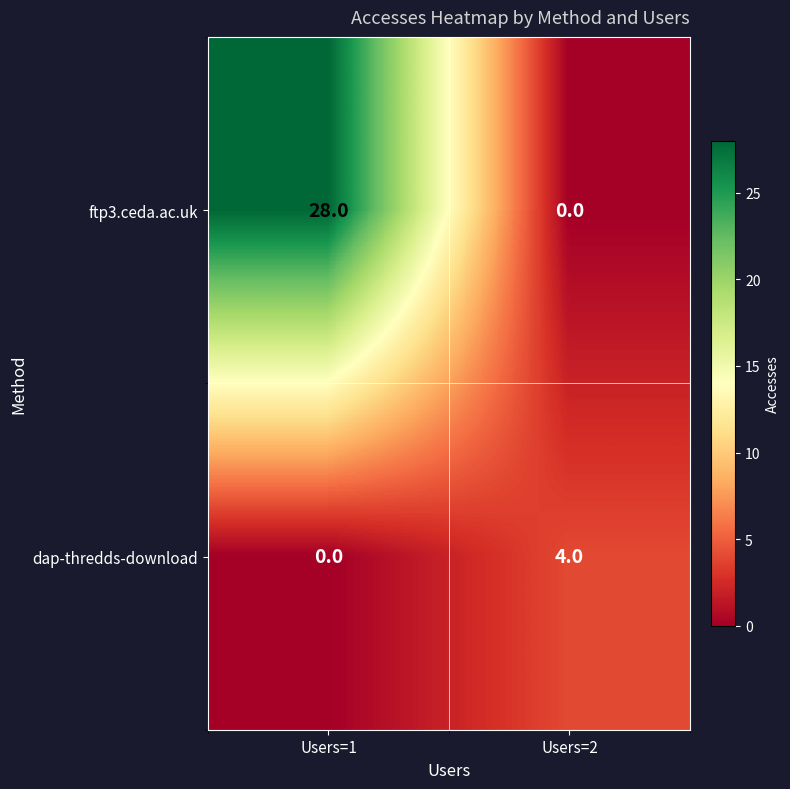

List the series in order of their peak value, highest first.

ftp3.ceda.ac.uk, dap-thredds-download